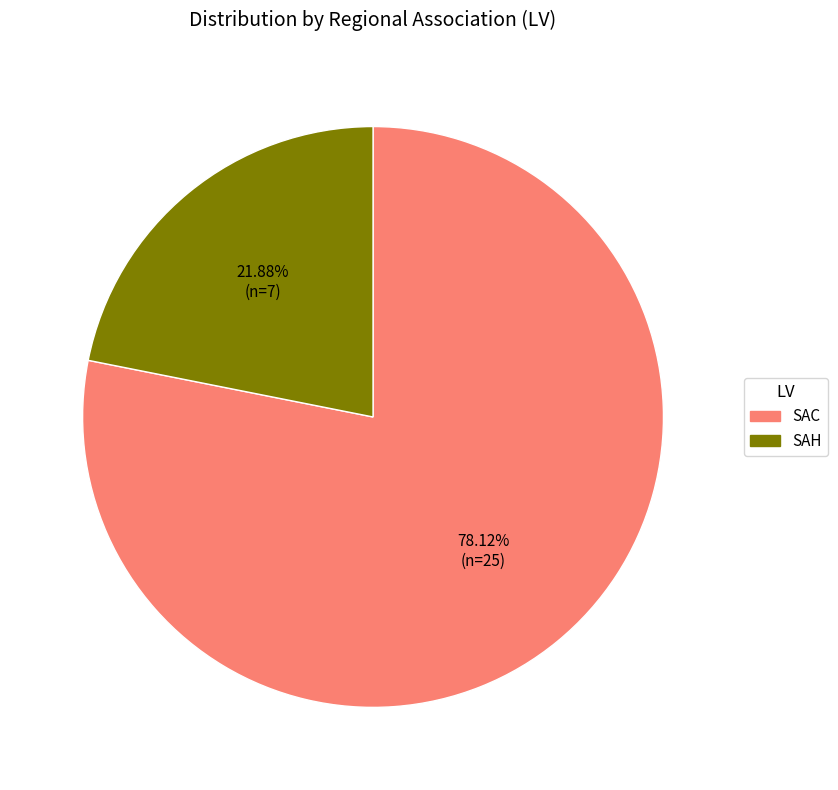

Does any single category account for the majority?

Yes